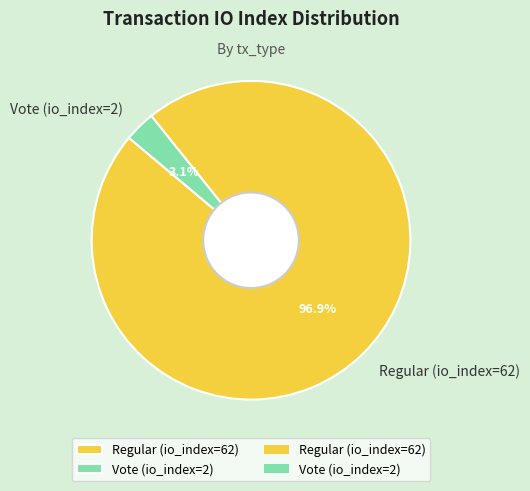

To the nearest percent, what percentage of the pie is Vote (io_index=2)?

3%